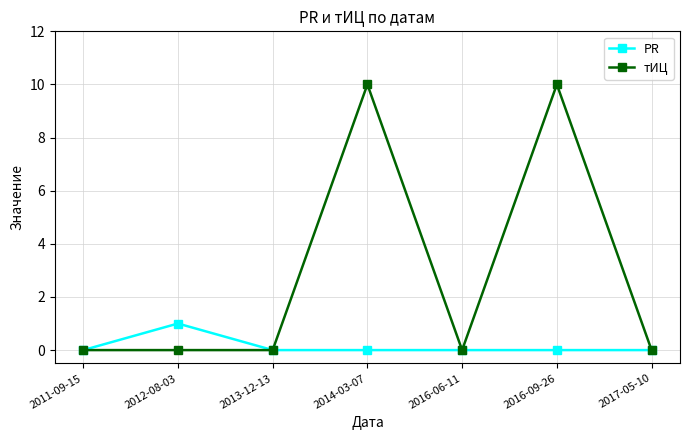

List the series in order of their overall mean, lowest first.

PR, тИЦ